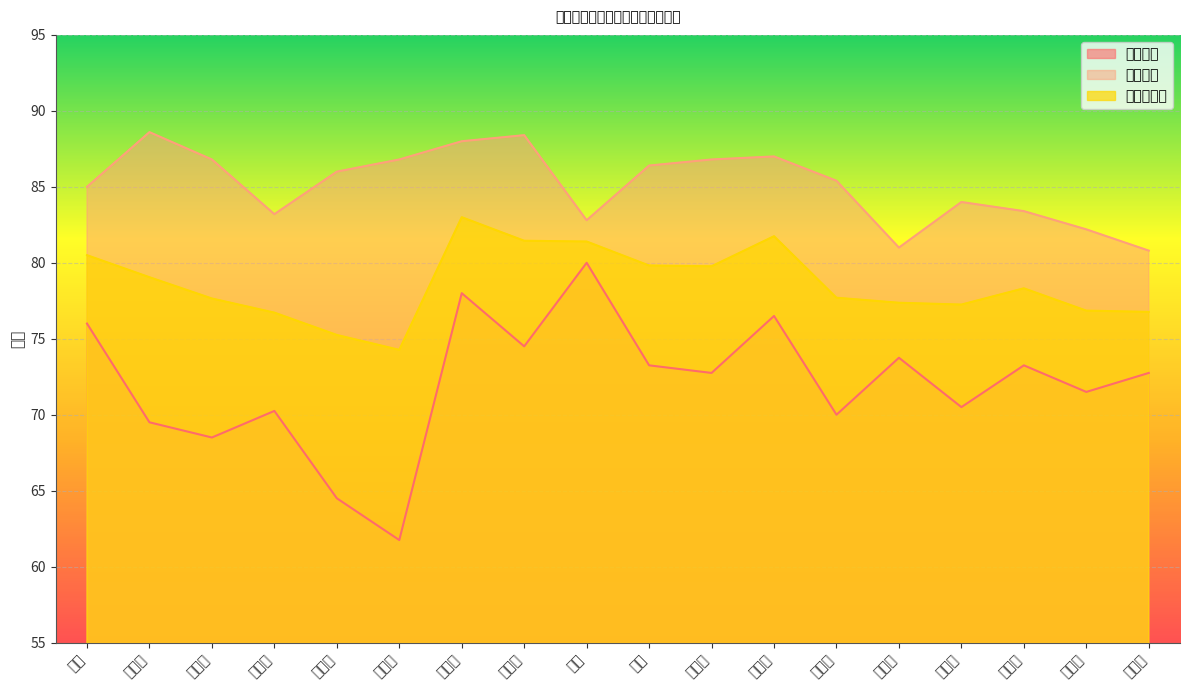

True or false: 面试成绩 has a value of 20.4 at 吴佳燕.

False